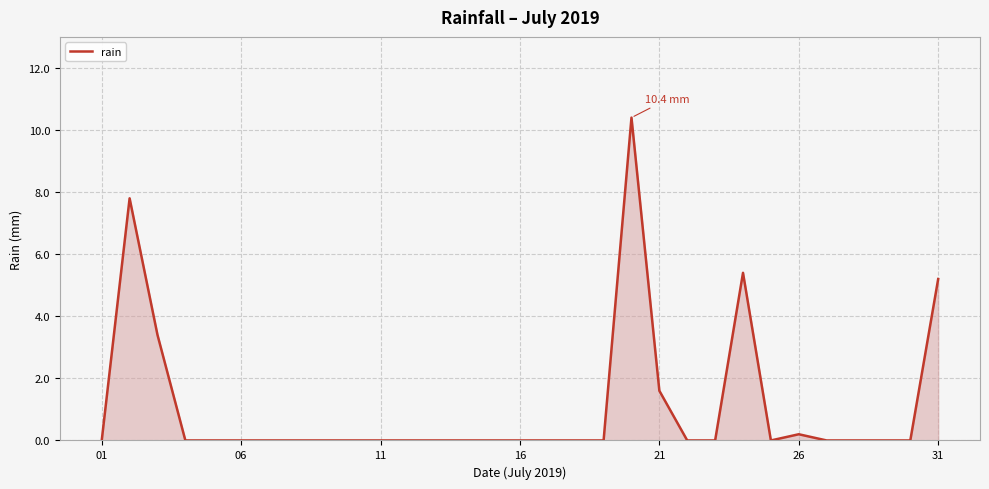

What is the difference between the maximum and minimum values?

10.4